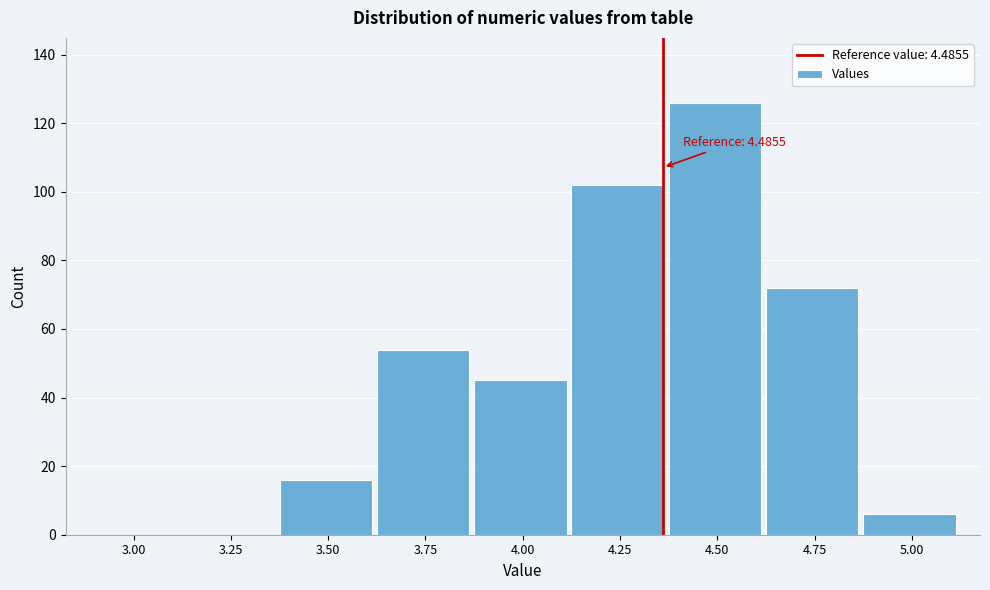

Reading left to right, extract all data points from this chart.

3.00=0	3.25=0	3.50=16	3.75=54	4.00=45	4.25=102	4.50=126	4.75=72	5.00=6